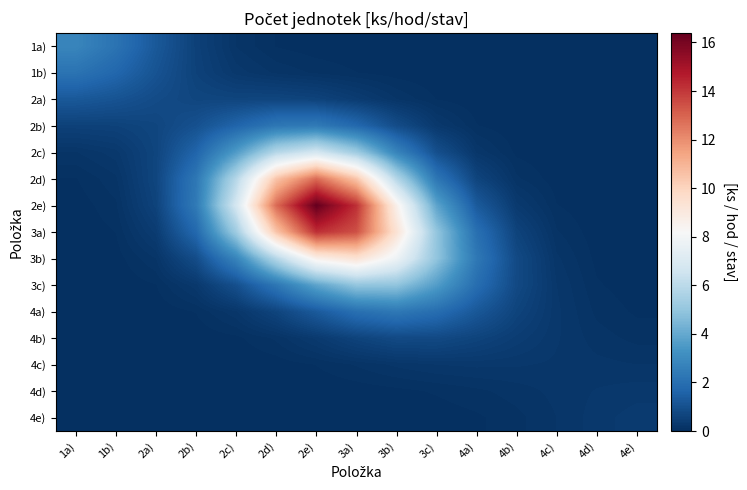

List the series in order of their peak value, highest first.

2e), 3a), 2d), 3b), 2c), 3c), 1a), 2b), 4a), 1b), 2a), 4b), 4e), 4d), 4c)